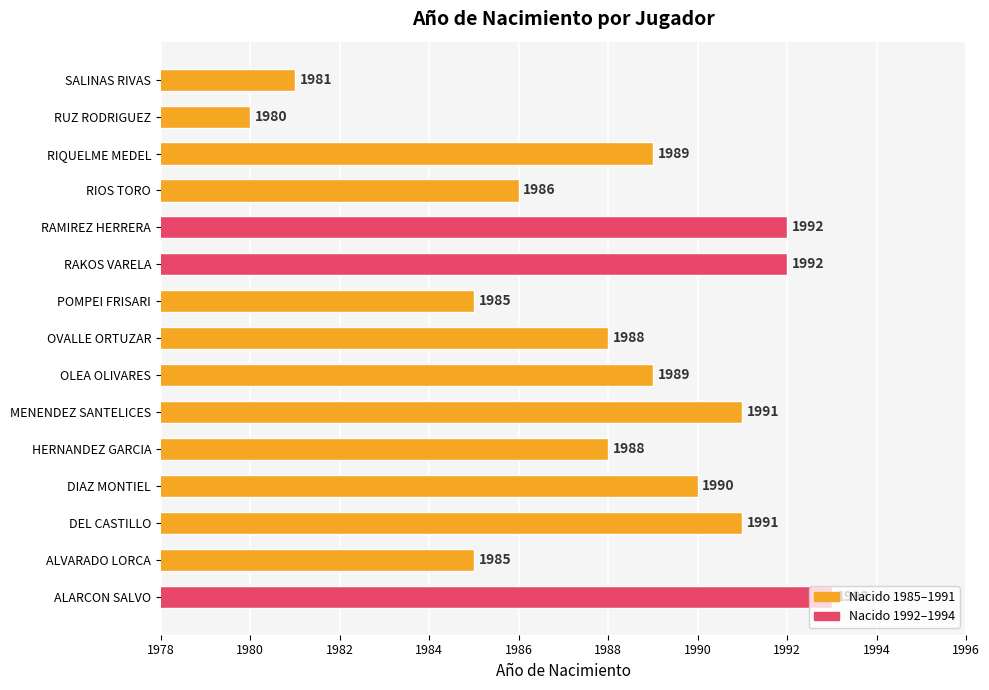

What is the minimum value shown in the chart?

1980